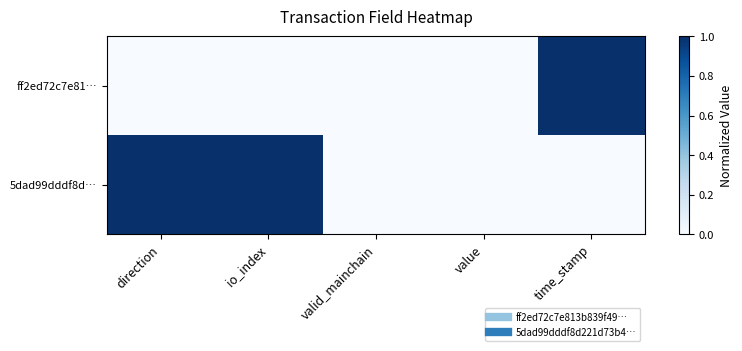

At which category is the sum across all series the highest?

direction